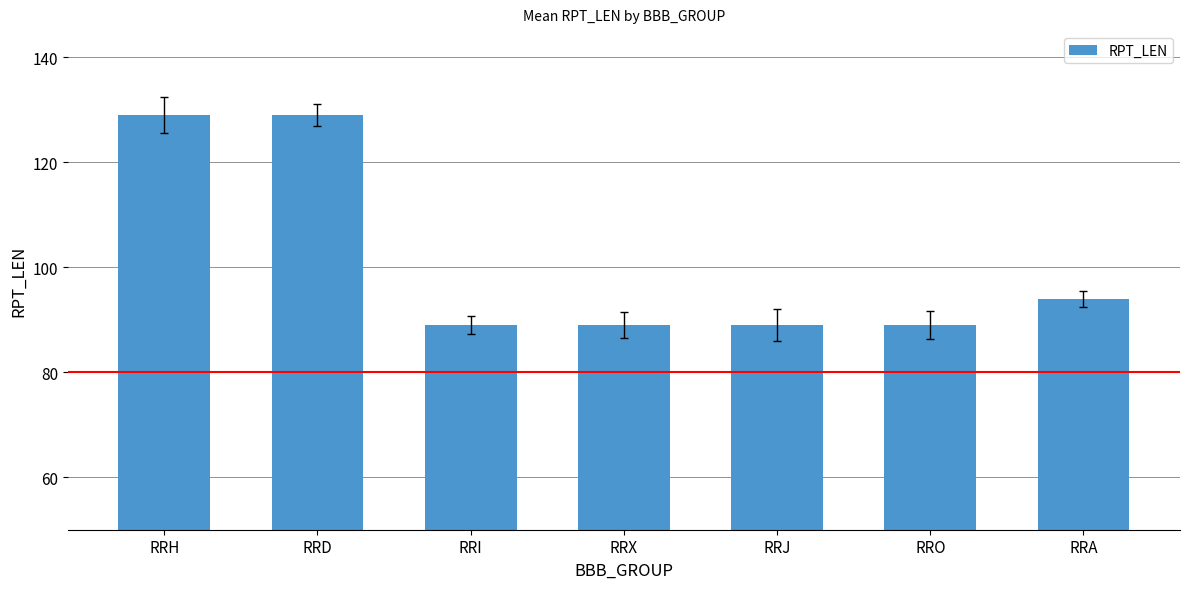

What is the label of the 7th bar from the right?

RRH